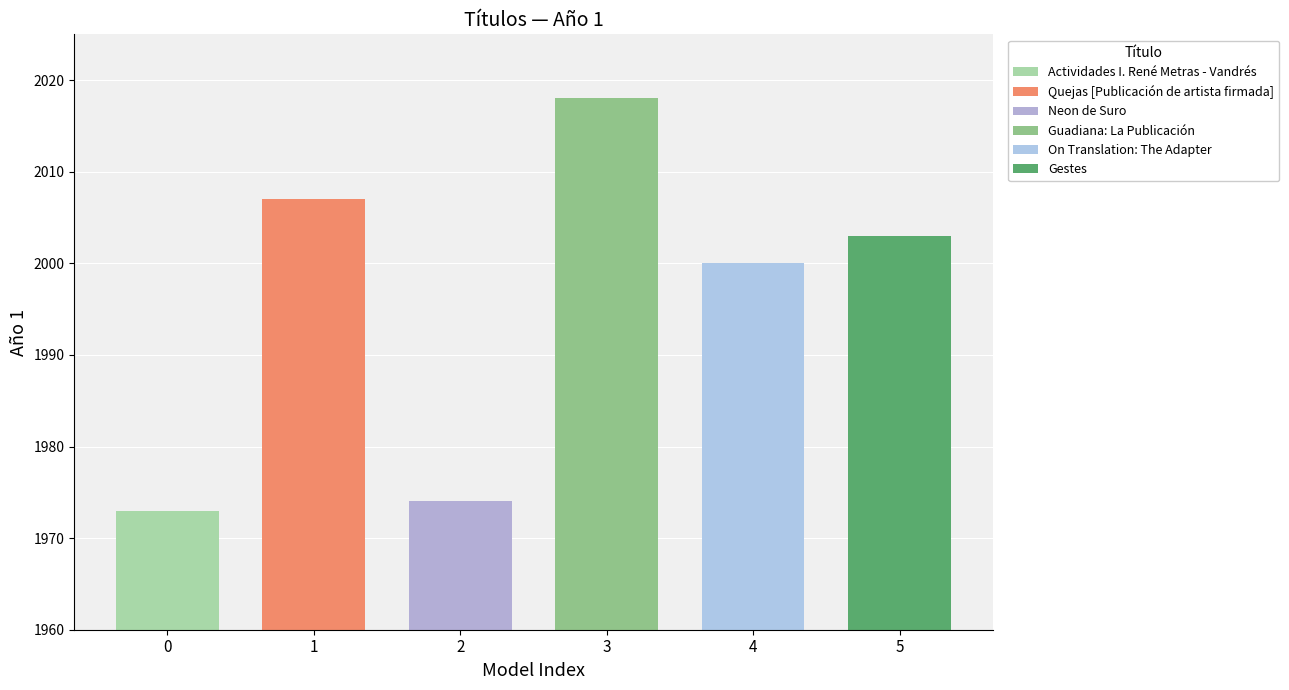

What is the difference between the values at Neon de Suro and Gestes?

29